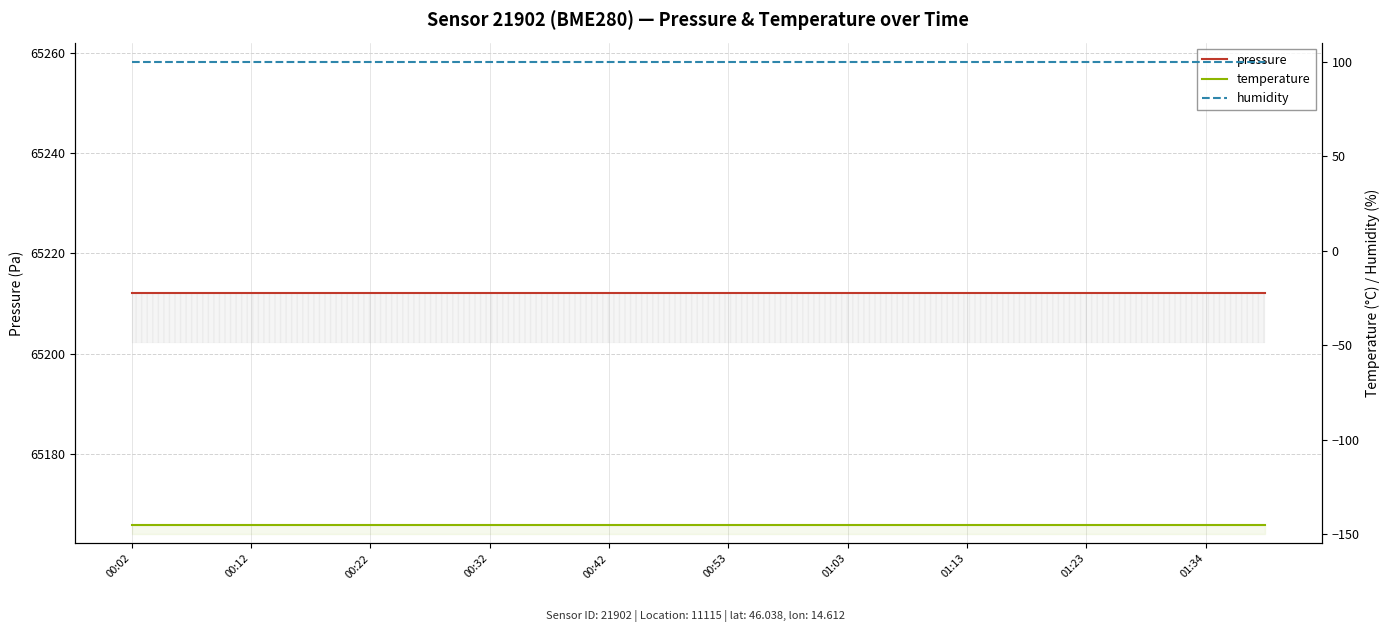

Where is humidity nearest to the value 100?

00:02